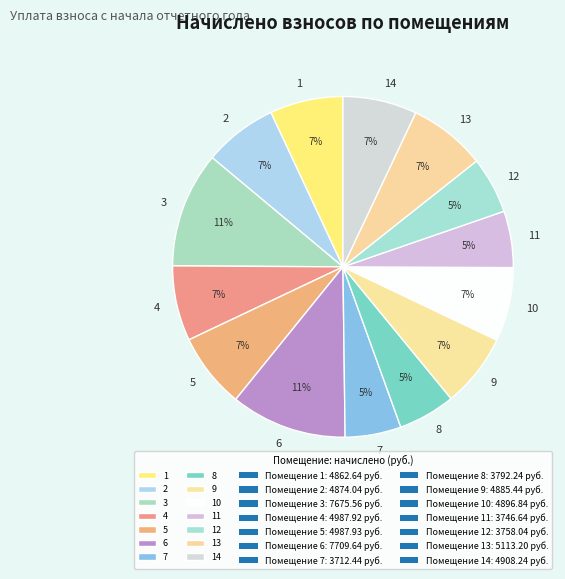

To the nearest percent, what is the combined percentage of 9 and 8?

12%